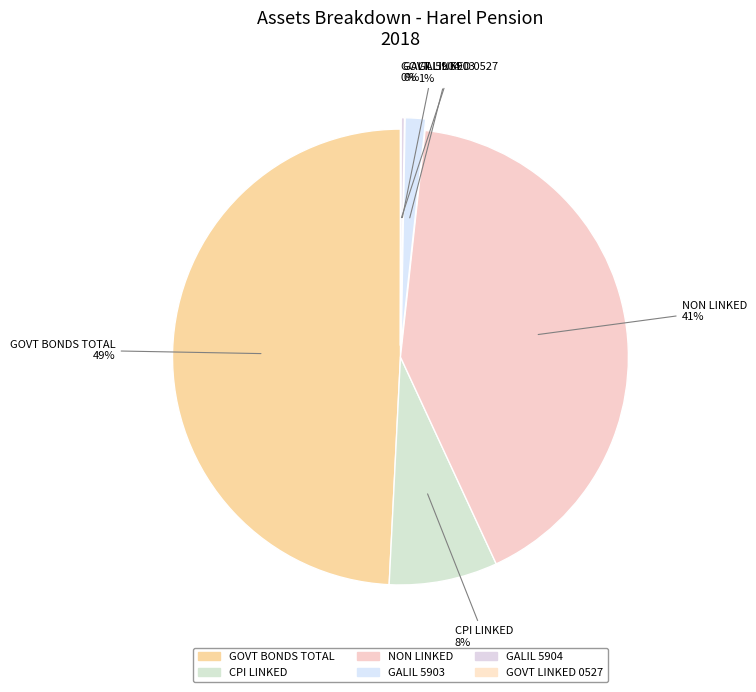

True or false: סה"כ צמודות מדד accounts for 22% of the total.

False